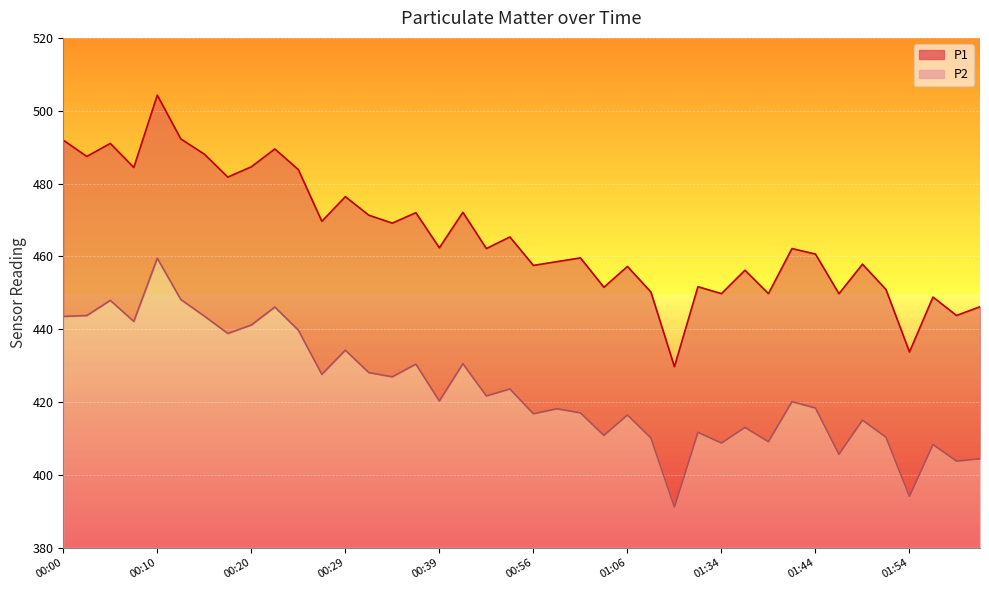

What is the average value of the P1 series?

465.6